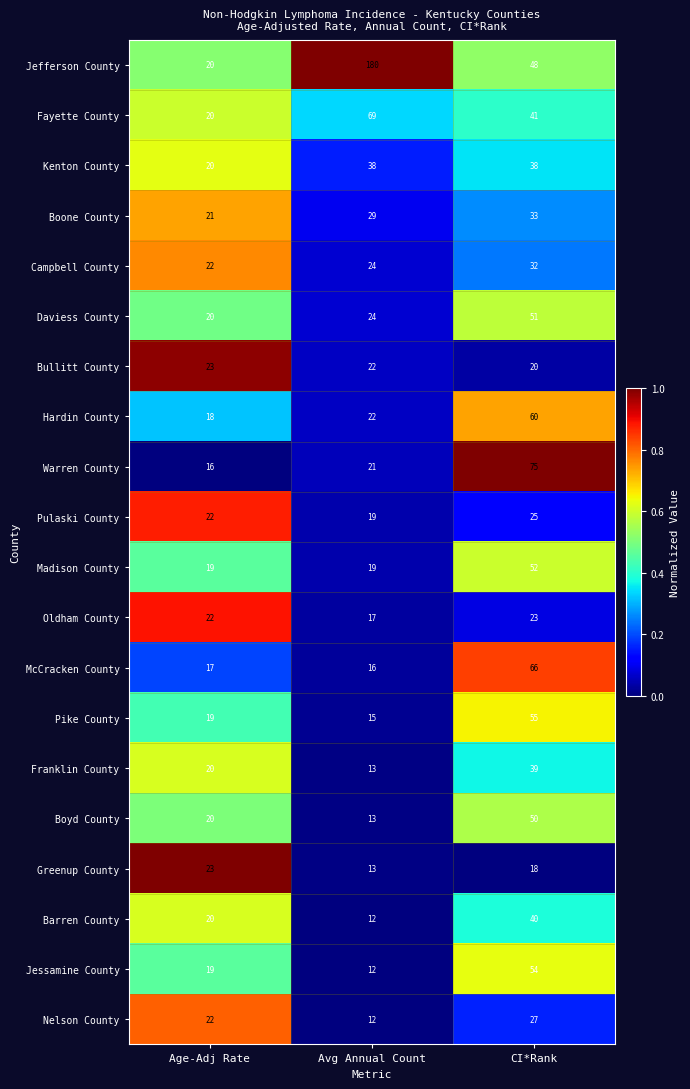

What is the difference between the second highest and minimum values in the Fayette County series?

21